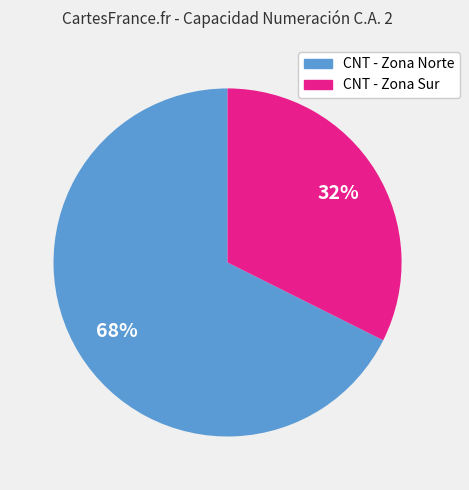

To the nearest percent, what is the average slice percentage?

50%